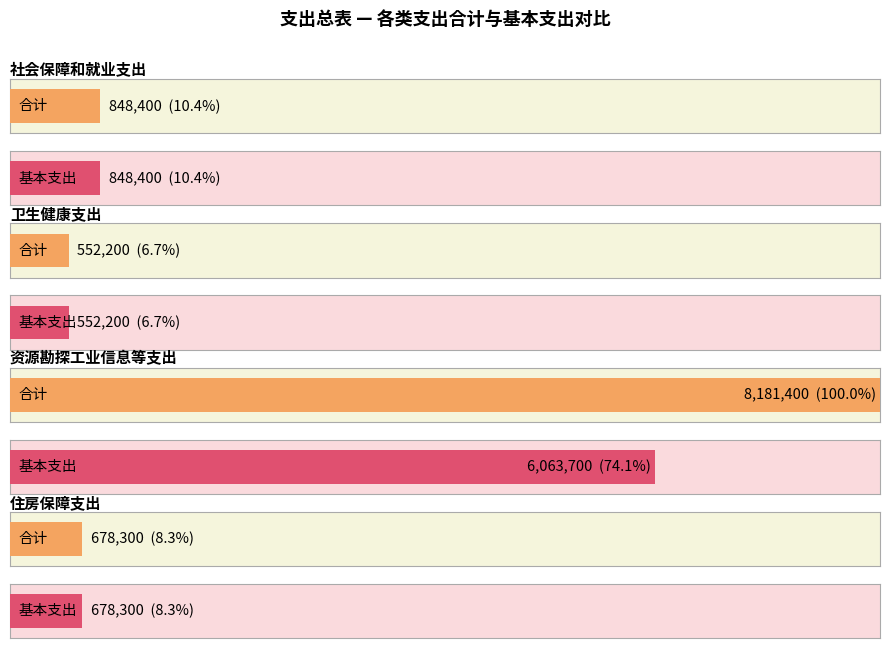

Which category has the lowest value across all series?

卫生健康支出